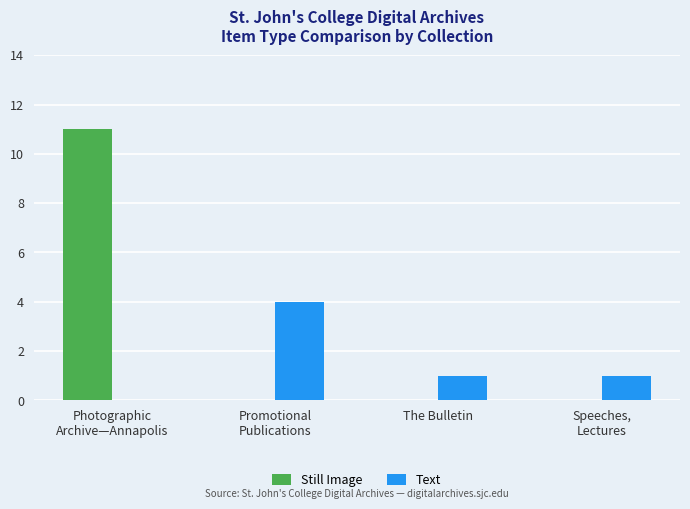

Count the Text values in the range 1 to 4.

3